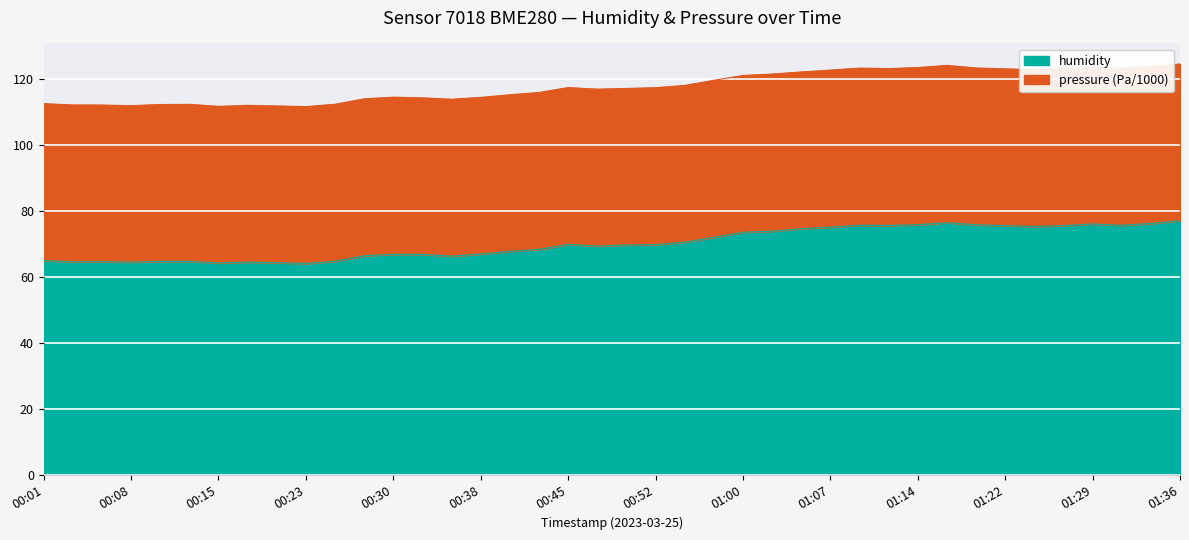

Which category has the highest value across all series?

01:36